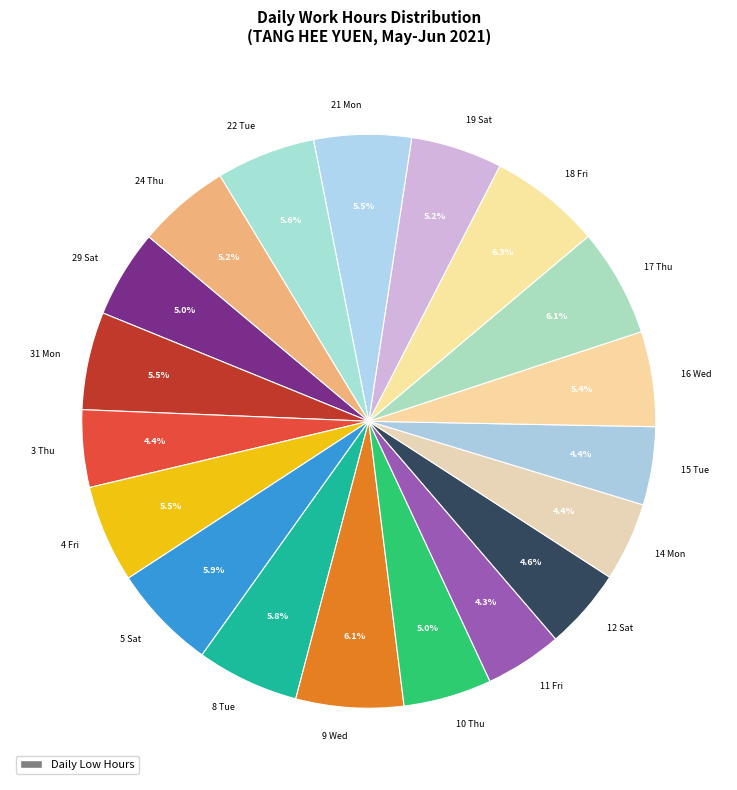

What is the ratio of the value at 4 Fri to the value at 11 Fri?

1.3